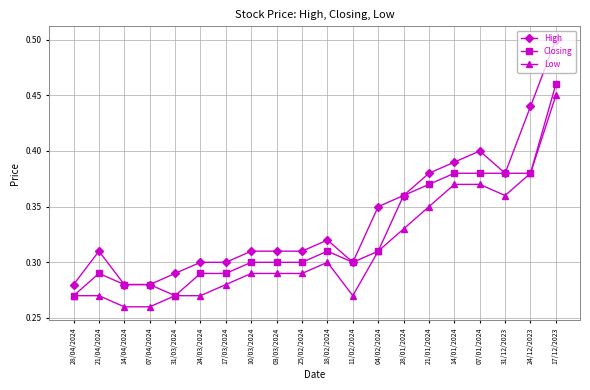

Which series has the largest total across all categories?

High